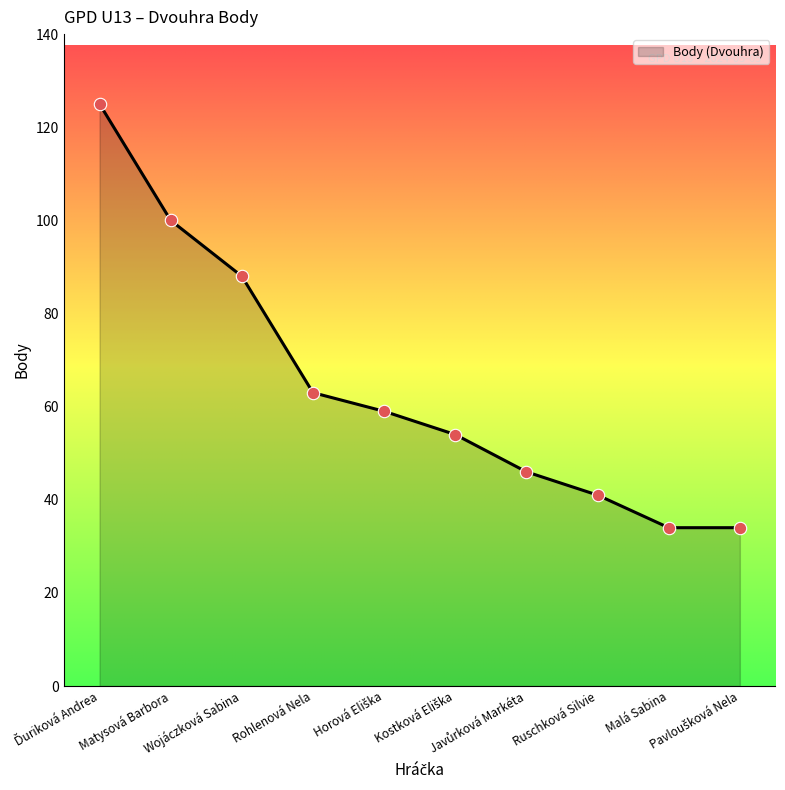

What is the greatest value displayed?

125